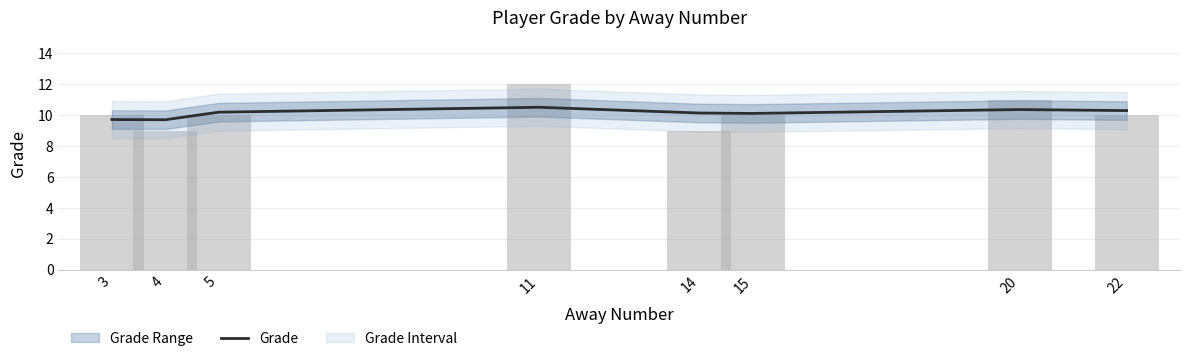

The value at 3 is 3.7. True or false?

False